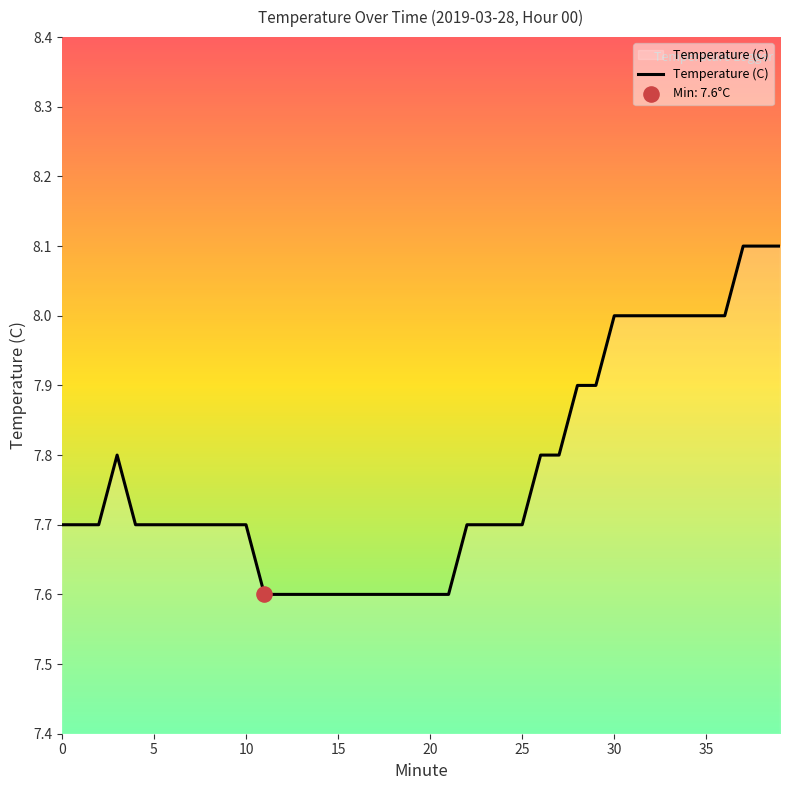

What is the difference between the maximum and minimum values?

0.5